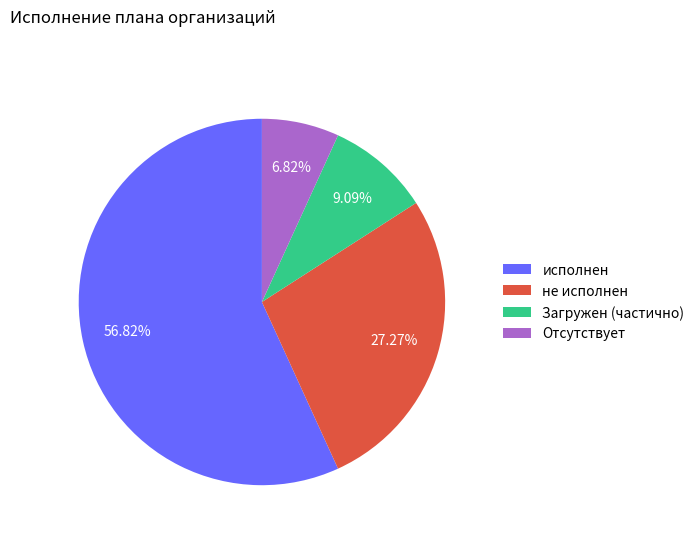

Which slice is the smallest?

Отсутствует